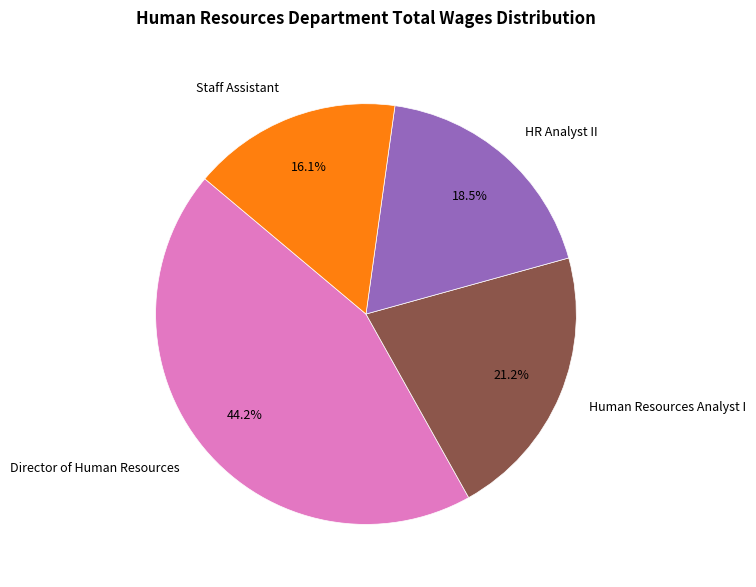

How many segments does this pie chart have?

4